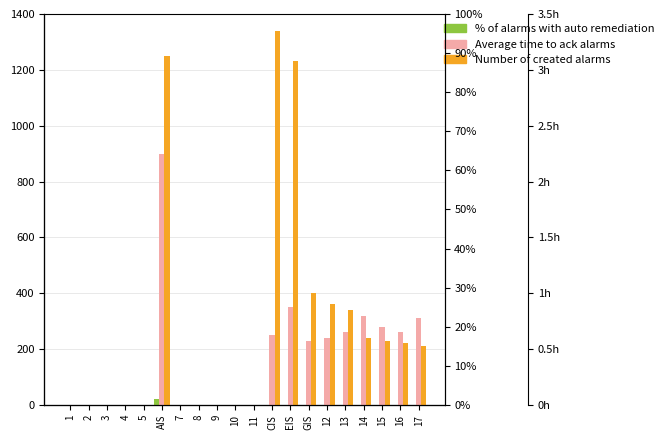

Rank the series by their average value, from lowest to highest.

% of alarms with auto remediation, Average time to ack alarms, Number of created alarms